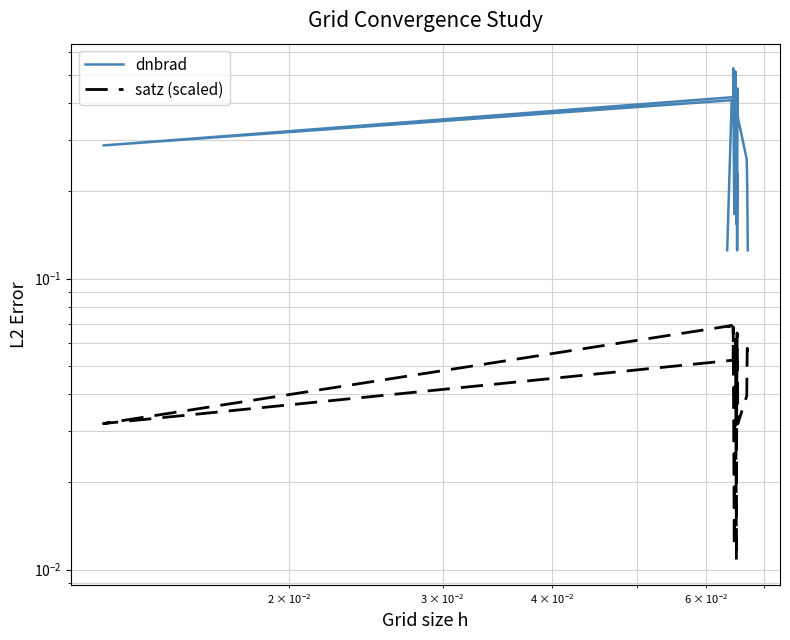

Count the number of data series in this chart.

2